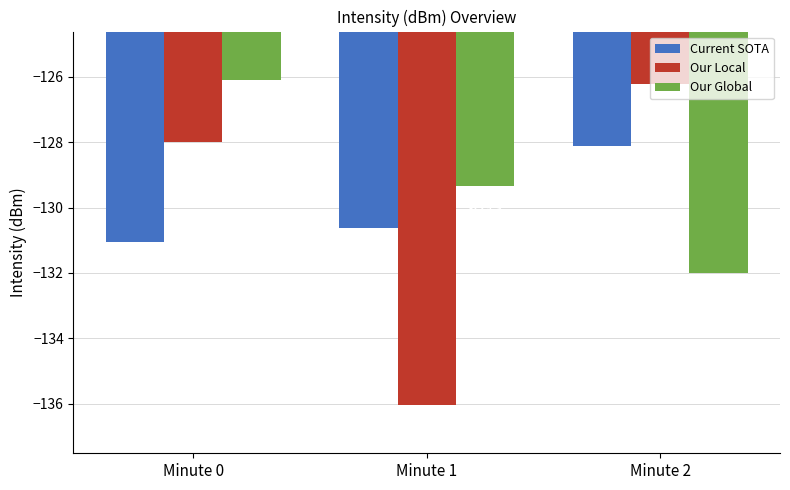

Reading left to right, what are all the values shown in this chart?

Current SOTA: -131.1	-130.6	-128.1
Our Local: -128.0	-136.0	-126.2
Our Global: -126.1	-129.3	-132.0